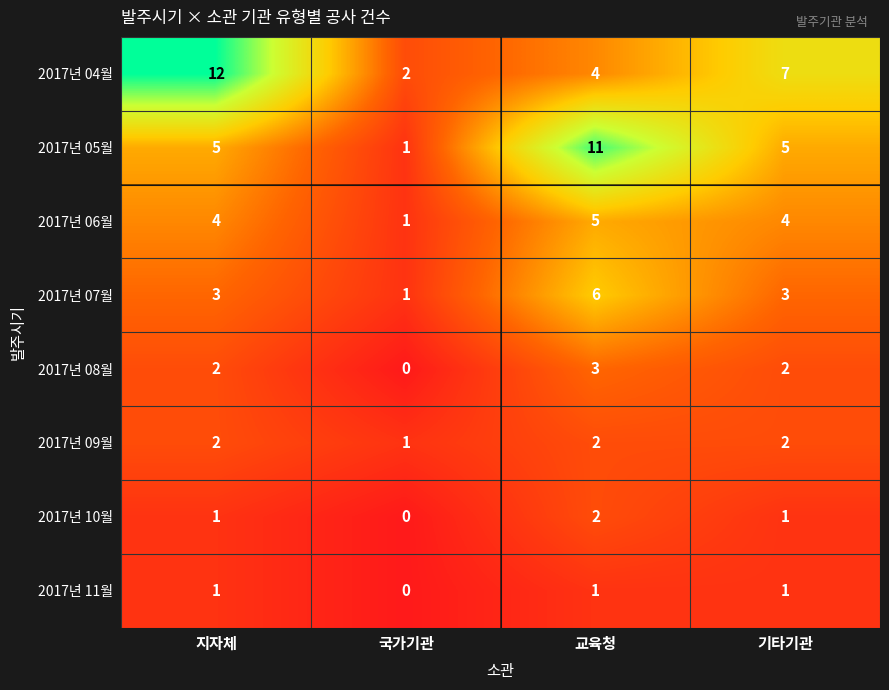

Which series changed the most between 국가기관 and 교육청?

2017년 05월